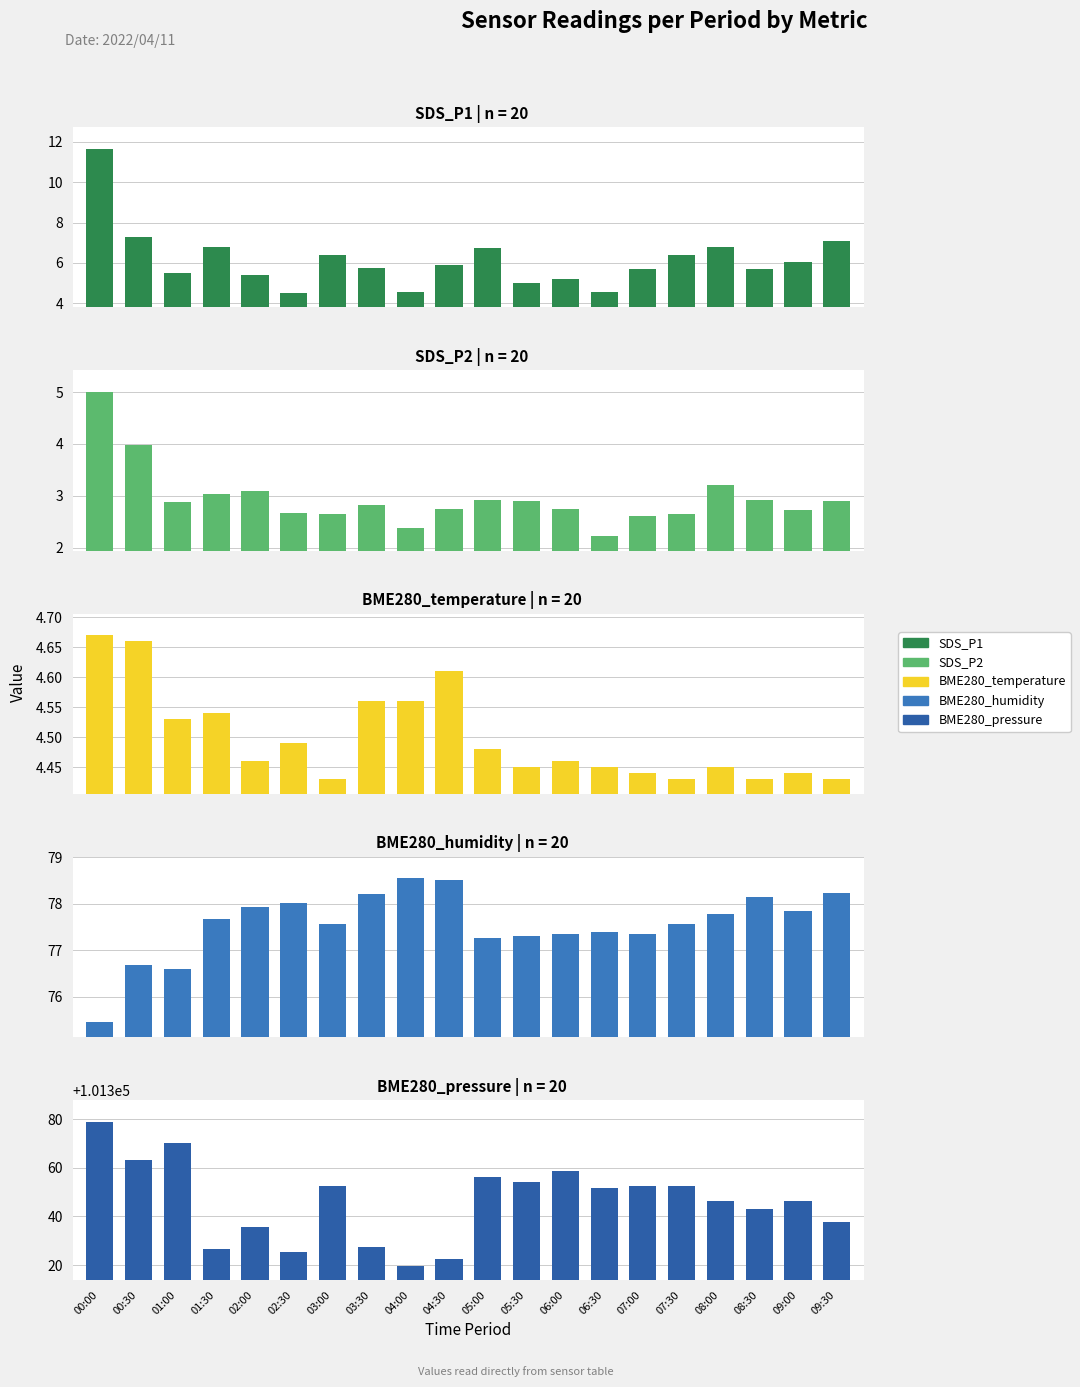

Between 01:00 and 02:00, which series saw the biggest shift?

BME280_pressure